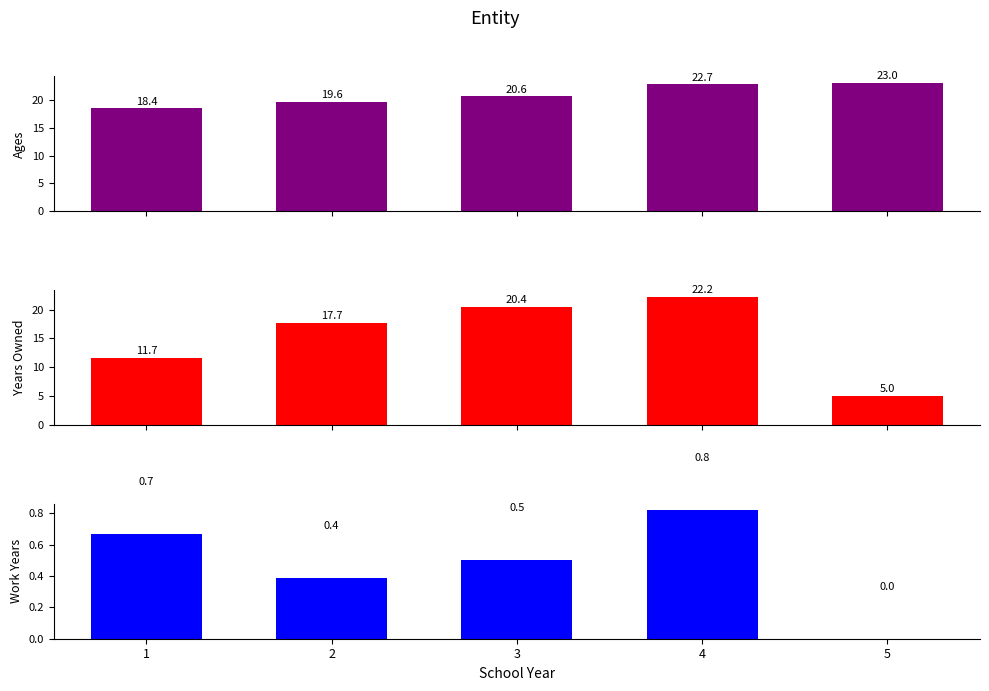

Reading left to right, transcribe all the data shown in this chart.

Ages: 1=18.4	2=19.6	3=20.6	4=22.7	5=23.0
Years Owned: 1=11.7	2=17.7	3=20.4	4=22.2	5=5.0
Work Years: 1=0.7	2=0.4	3=0.5	4=0.8	5=0.0